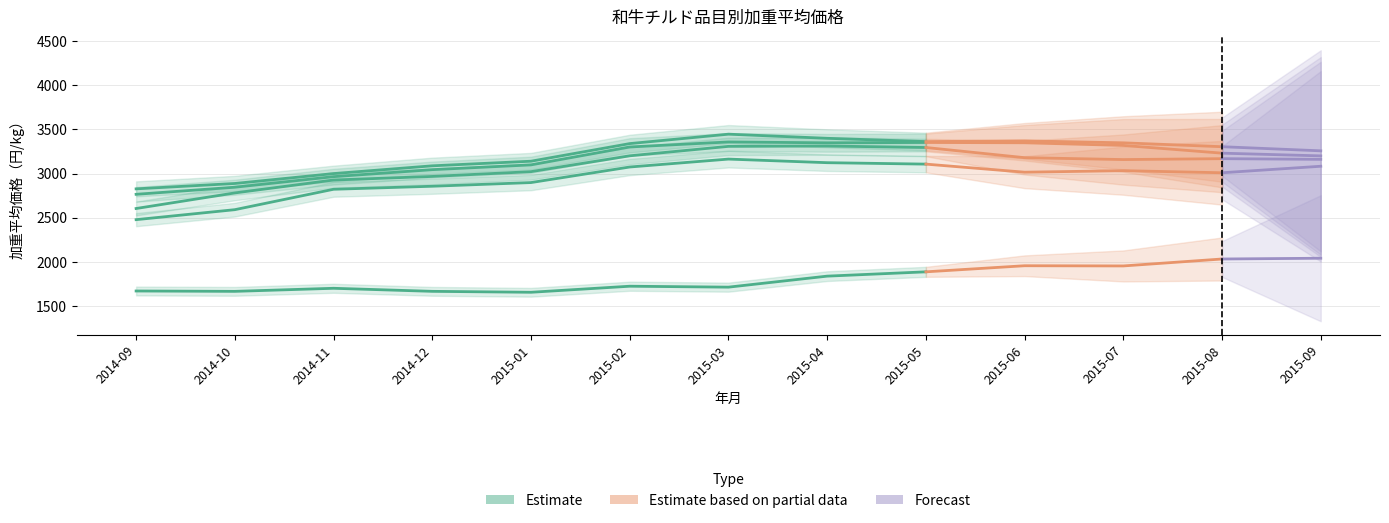

Which label corresponds to the largest value in the chart?

2015-03